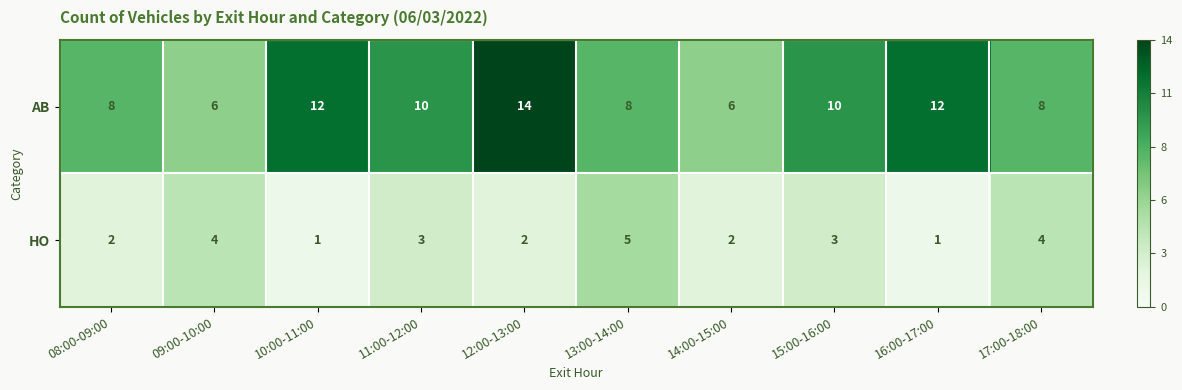

Which series changed the most between 08:00-09:00 and 16:00-17:00?

AB